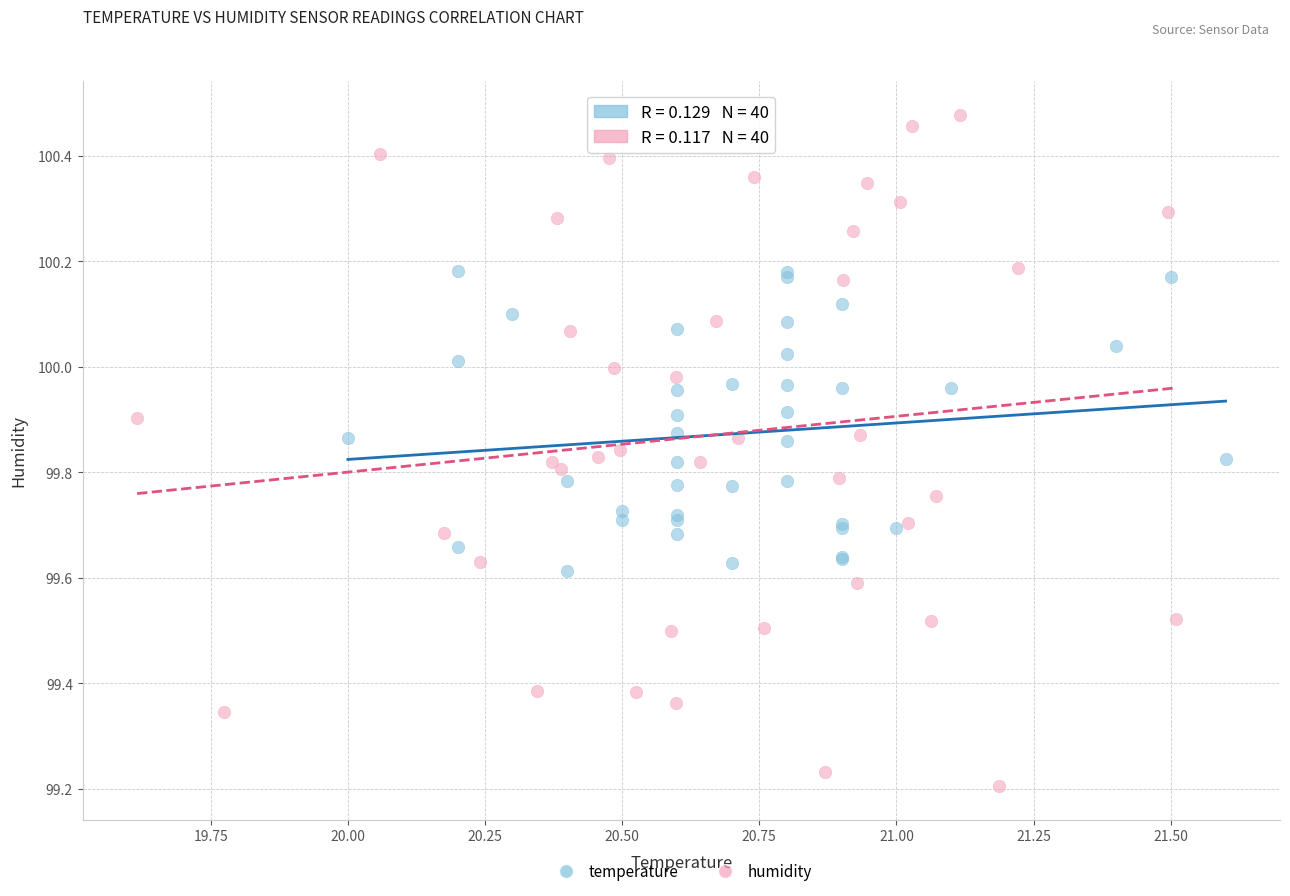

Which series reaches the maximum Y coordinate?

humidity